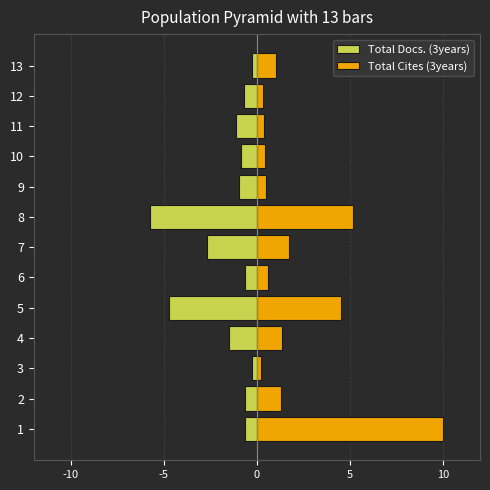

What is the difference between the maximum and minimum values in the Total Docs. (3years) series?

5.5